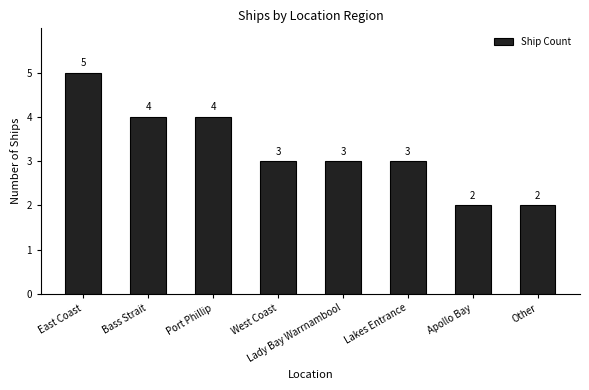

What is the ratio of the value at Port Phillip to the value at Bass Strait?

1.0